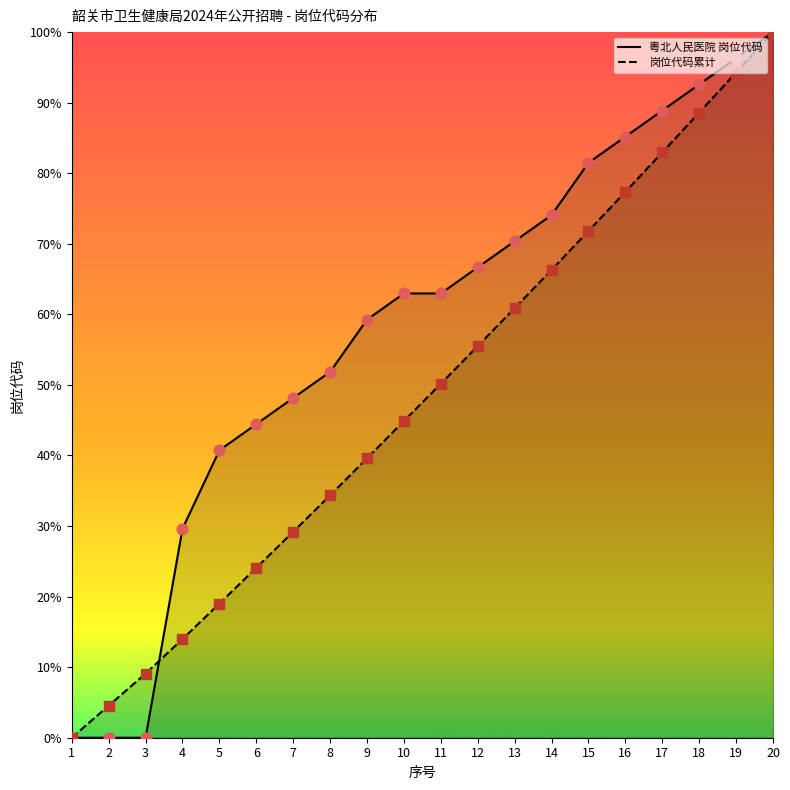

Which series has the largest total across all categories?

粤北人民医院 岗位代码